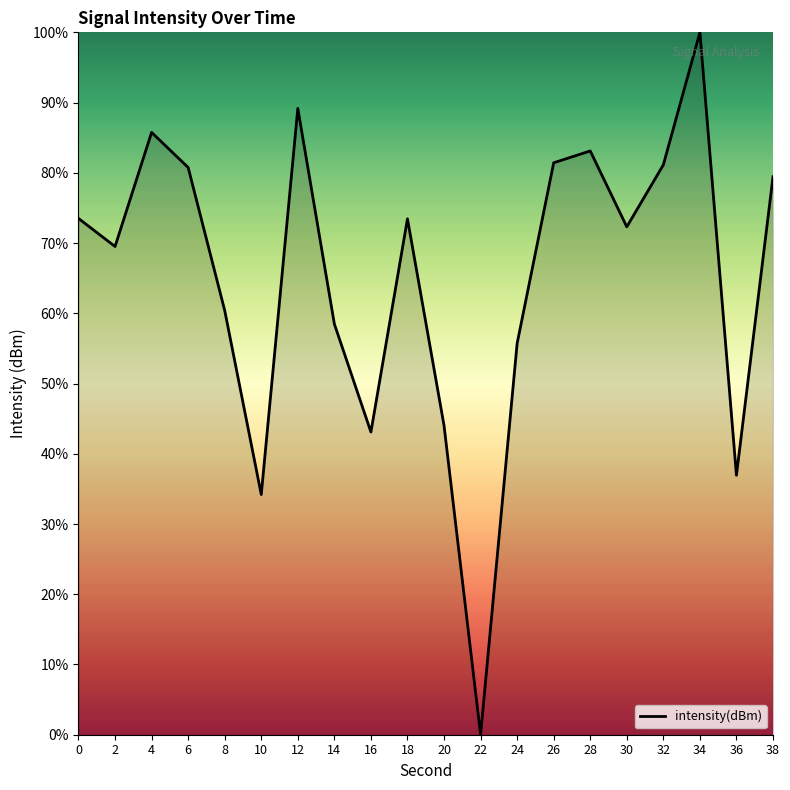

Which has a higher value, 38 or 34?

34